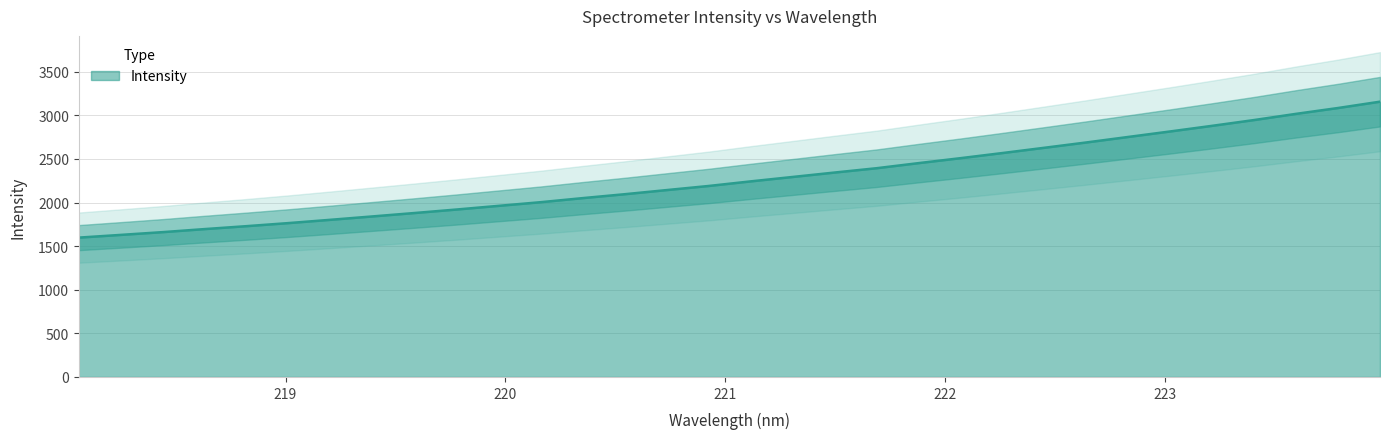

List the labels in order of value, largest first.

223.9802, 223.7895, 223.5987, 223.408, 223.2172, 223.0264, 222.8355, 222.6447, 222.4538, 222.263, 222.0721, 221.8812, 221.6902, 221.4993, 221.3083, 221.1174, 220.9264, 220.7354, 220.5444, 220.3533, 220.1623, 219.9712, 219.7801, 219.589, 219.3979, 219.2067, 219.0156, 218.8244, 218.6332, 218.442, 218.2508, 218.0596